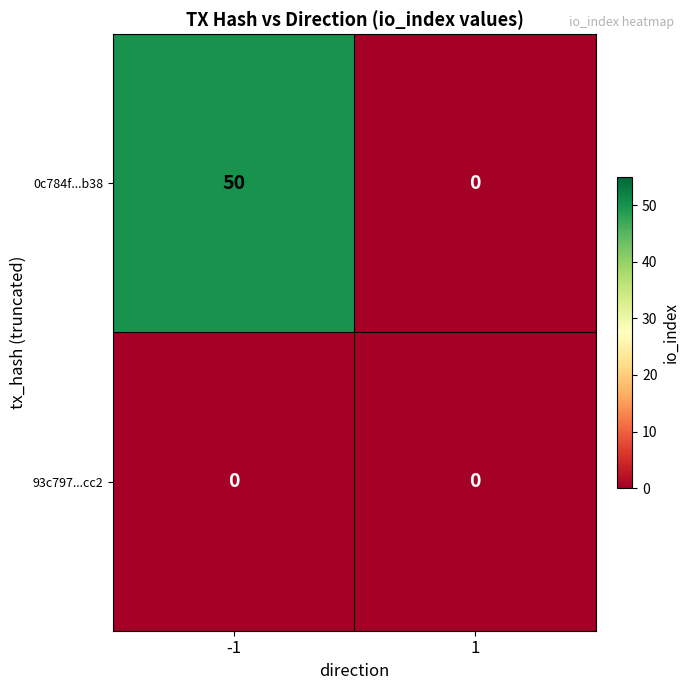

What is the maximum value shown in the chart?

50